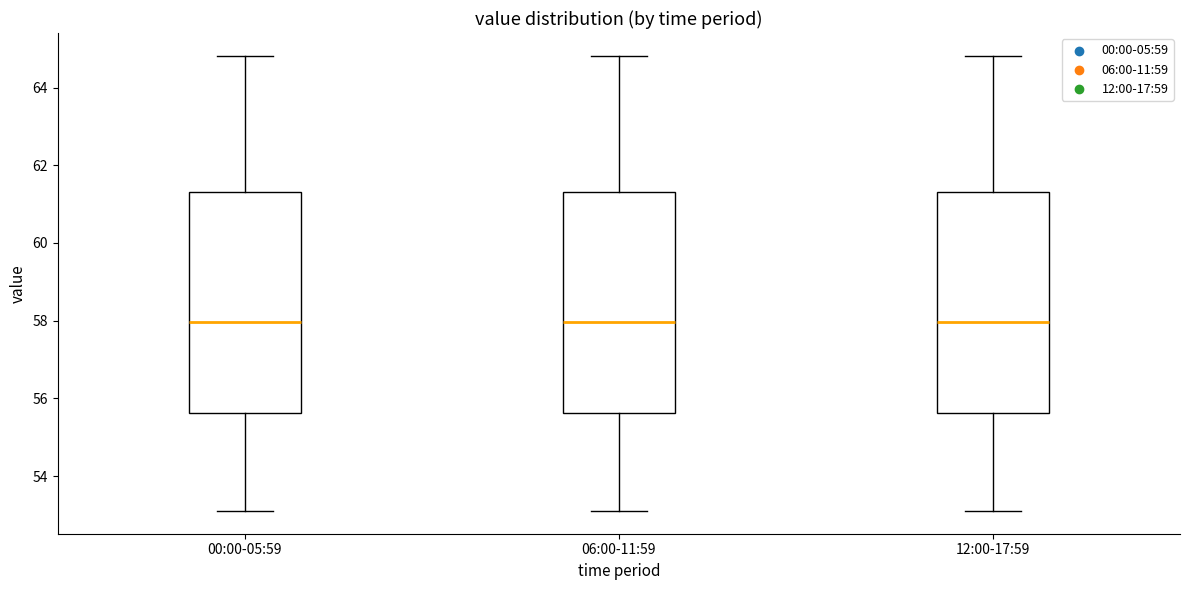

Reading left to right, read every box against the y-axis: the position of its median line, the range the box covers, and the ends of its whiskers. The values are not printed on the chart, so give them approximately, as read against the axis.

00:00-05:59: median 58.0, box 55.6 to 61.4, whiskers 53.2 to 64.8
06:00-11:59: median 58.0, box 55.6 to 61.4, whiskers 53.2 to 64.8
12:00-17:59: median 58.0, box 55.6 to 61.4, whiskers 53.2 to 64.8